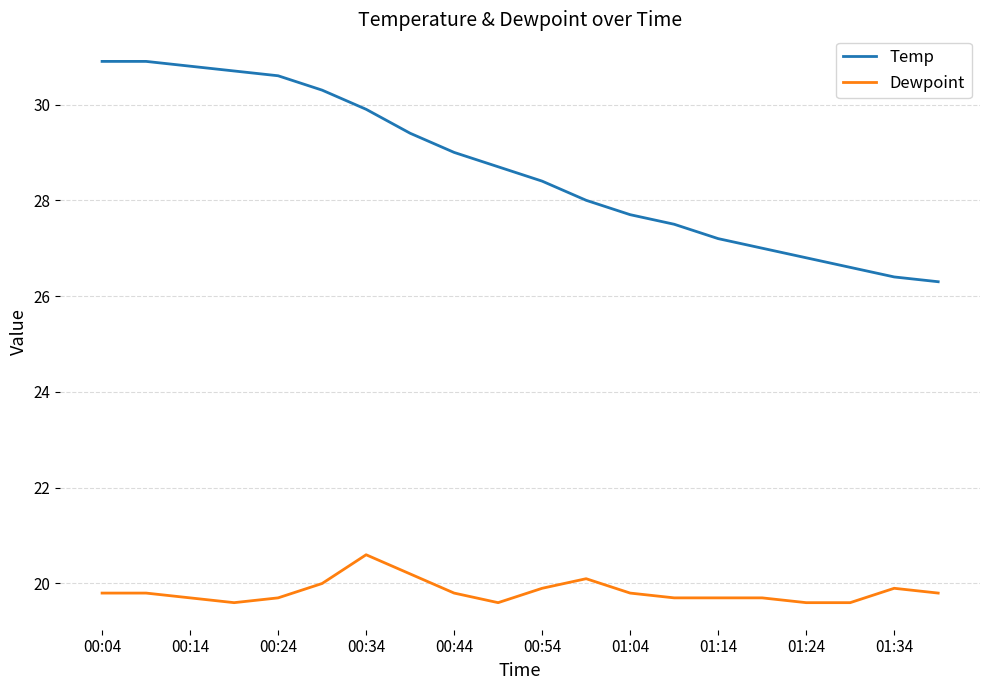

How many lines are shown in the chart?

2